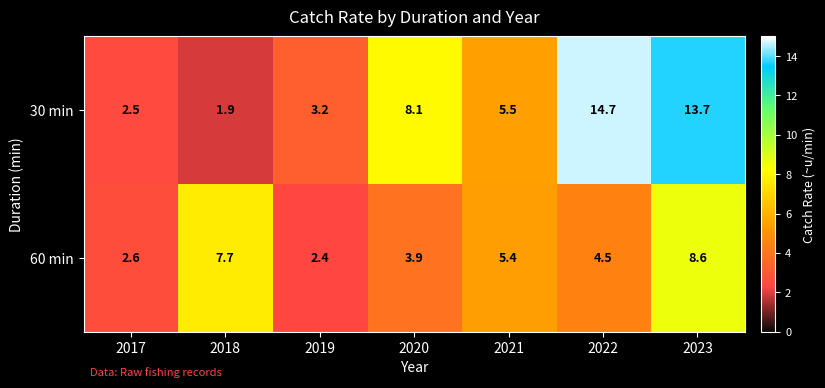

At which category is the sum across all series the highest?

2023